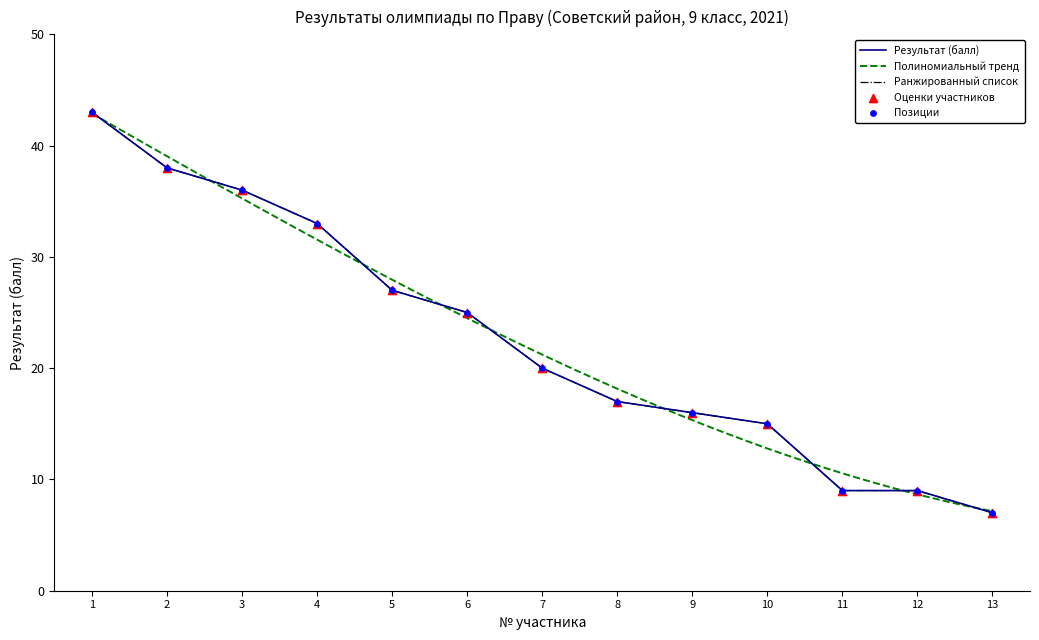

What is the change in value from 5 to 6?

-2